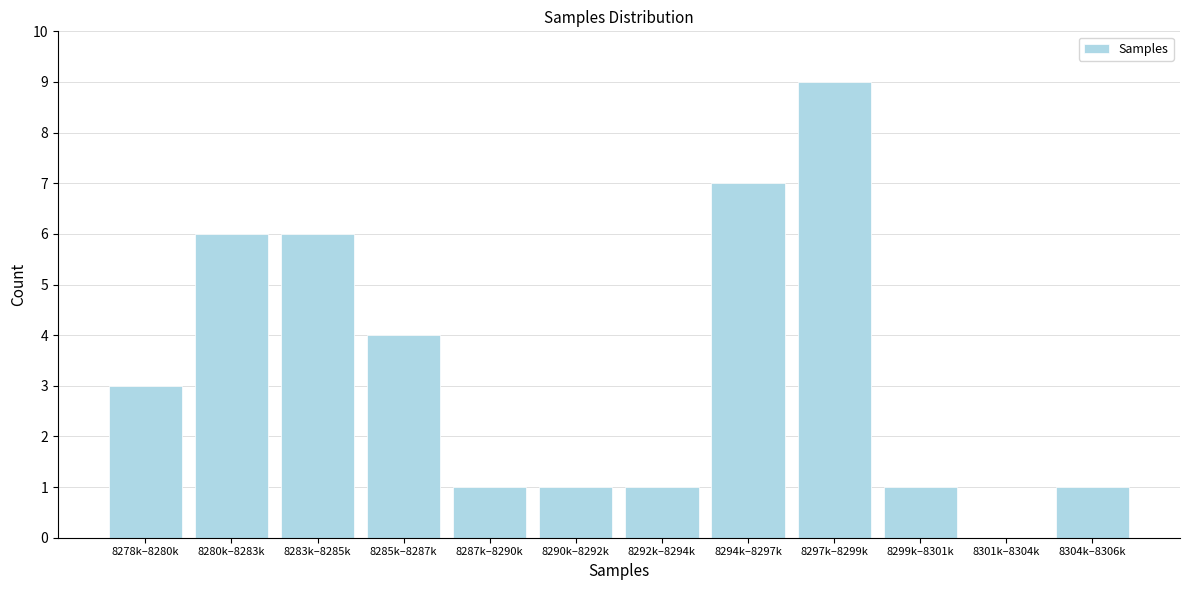

Reading left to right, list all the values displayed in this chart.

8278k–8280k=3	8280k–8283k=6	8283k–8285k=6	8285k–8287k=4	8287k–8290k=1	8290k–8292k=1	8292k–8294k=1	8294k–8297k=7	8297k–8299k=9	8299k–8301k=1	8301k–8304k=0	8304k–8306k=1